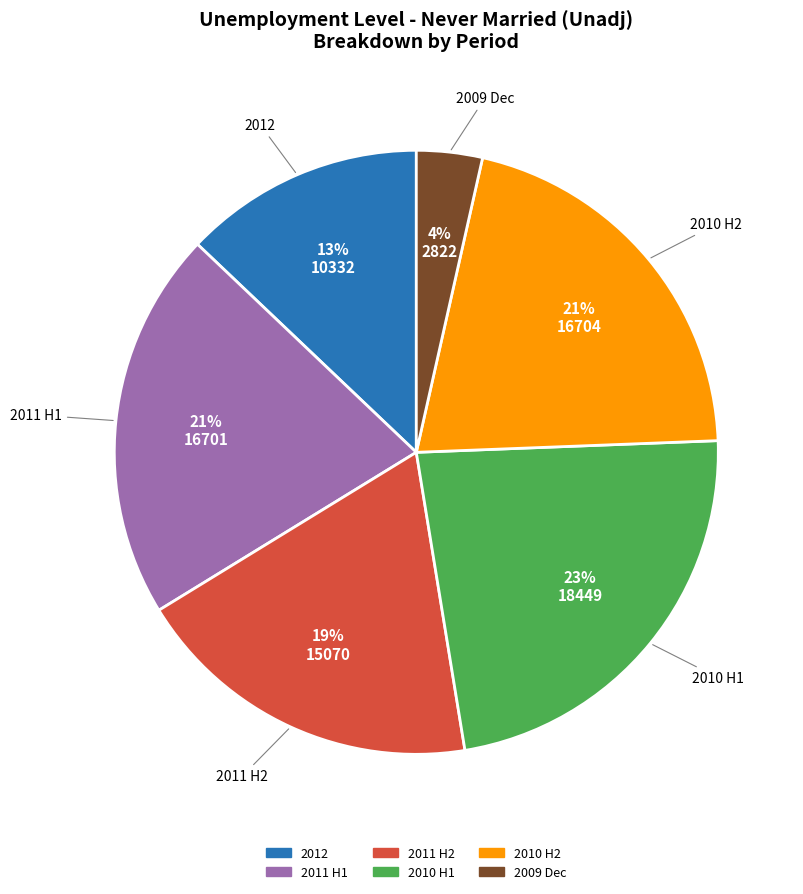

To the nearest percent, what is the average slice percentage?

17%